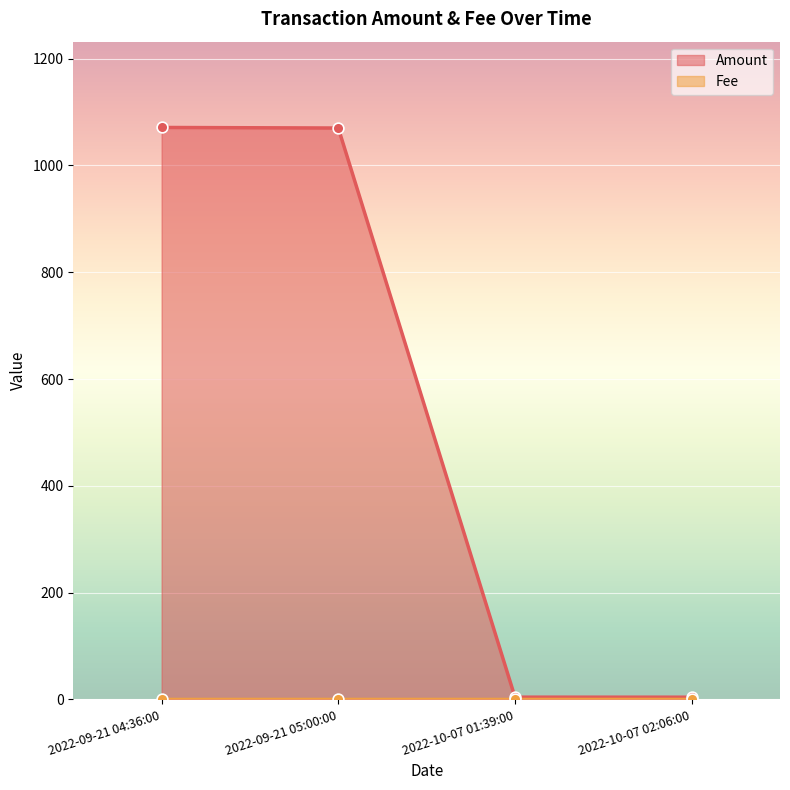

At which category is the sum across all series the highest?

2022-09-21 04:36:00